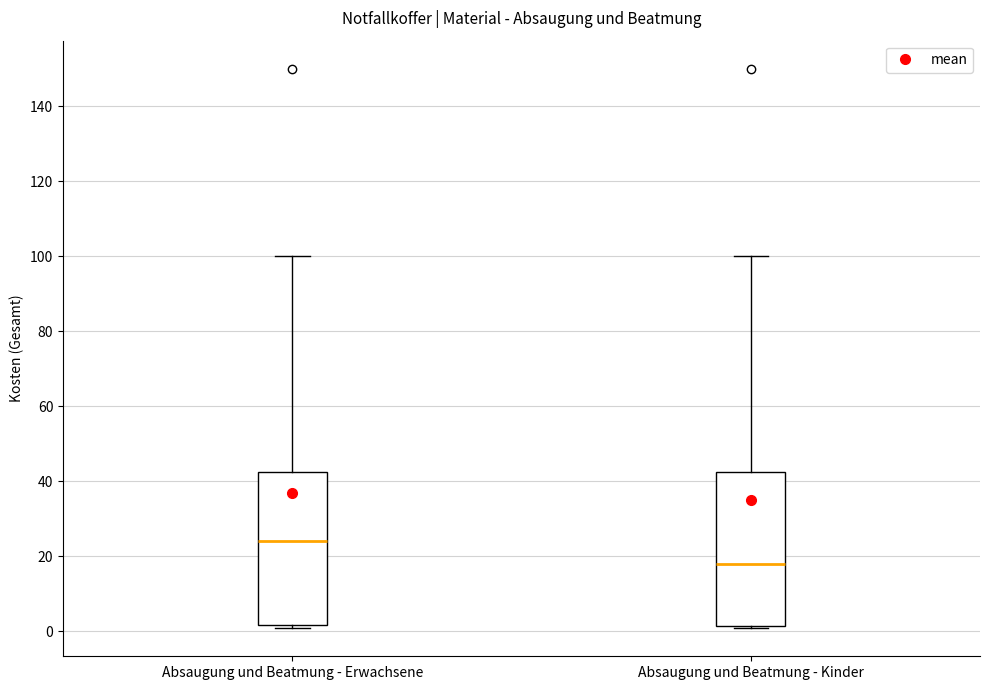

Where does the upper whisker of the box for Absaugung und Beatmung - Erwachsene end on the y-axis? The values are not printed on the chart, so give them approximately, as read against the axis.

100